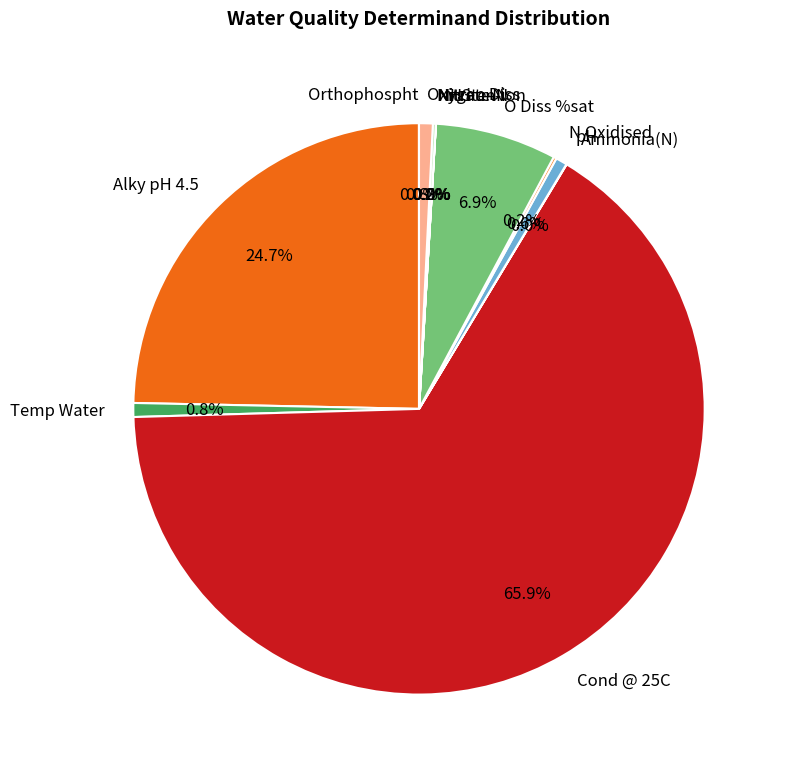

What is the ratio of the value at pH to the value at Oxygen Diss?

0.8